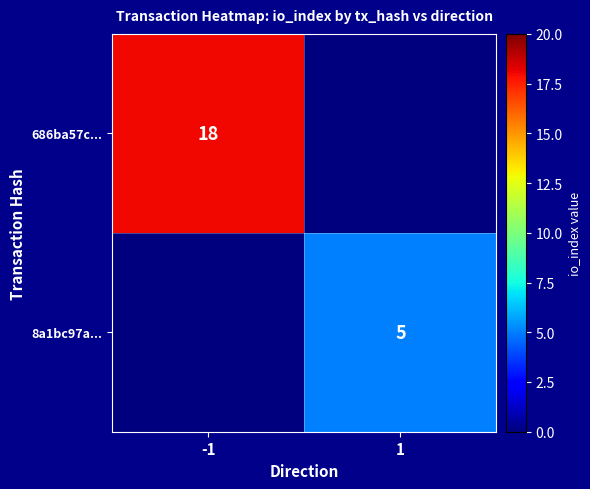

Between -1 and 1, which is larger?

-1